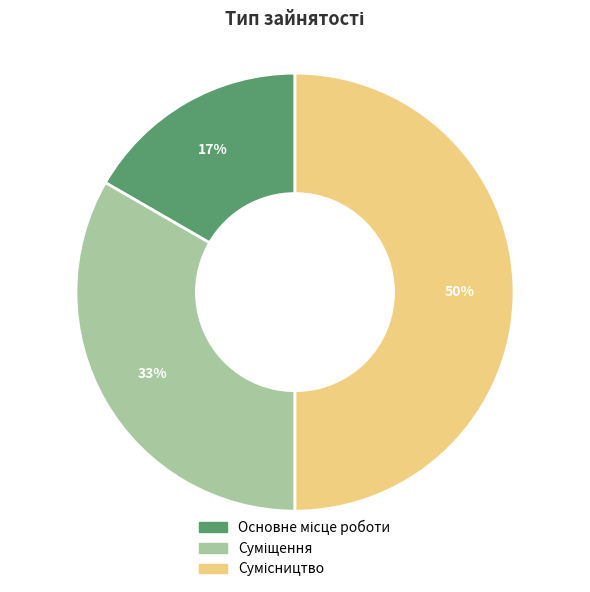

How many segments does this pie chart have?

3